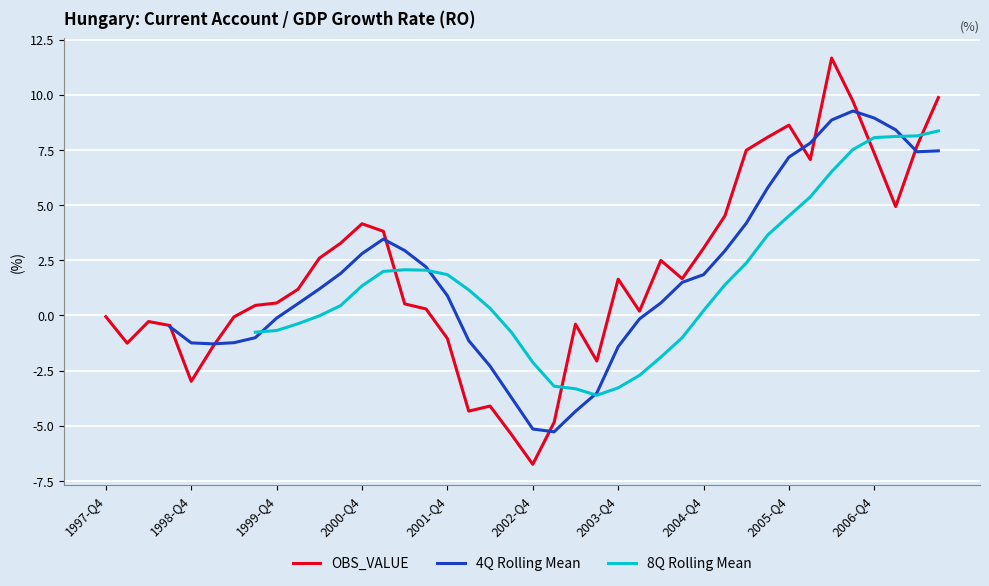

What is the change in value from 1997-Q4 to 2002-Q2?

-4.1